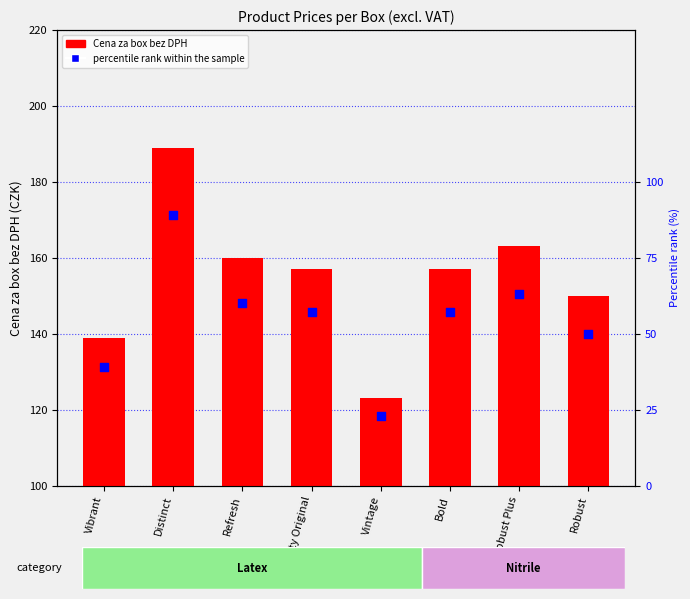

Which series contains the lowest Y value?

Cena za box bez DPH